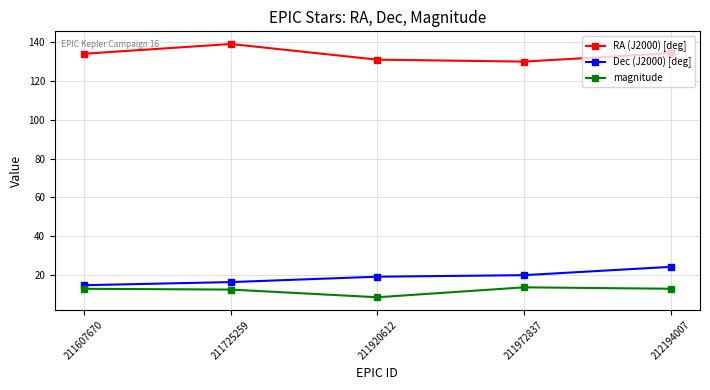

True or false: Dec (J2000) [deg] and magnitude intersect in this chart.

False